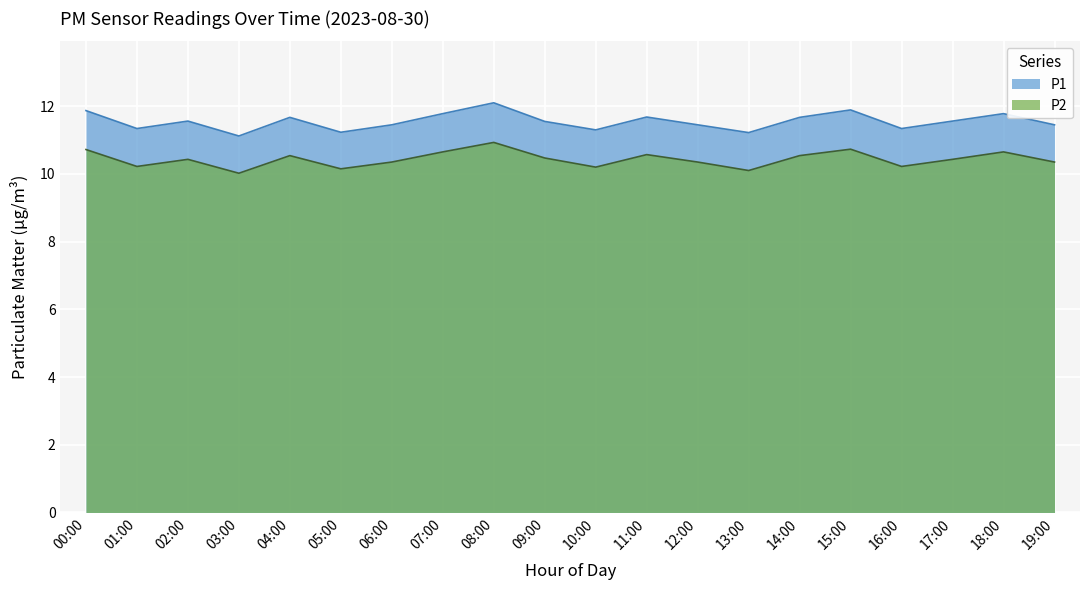

The value of P1 at 7 is 5.7. True or false?

False